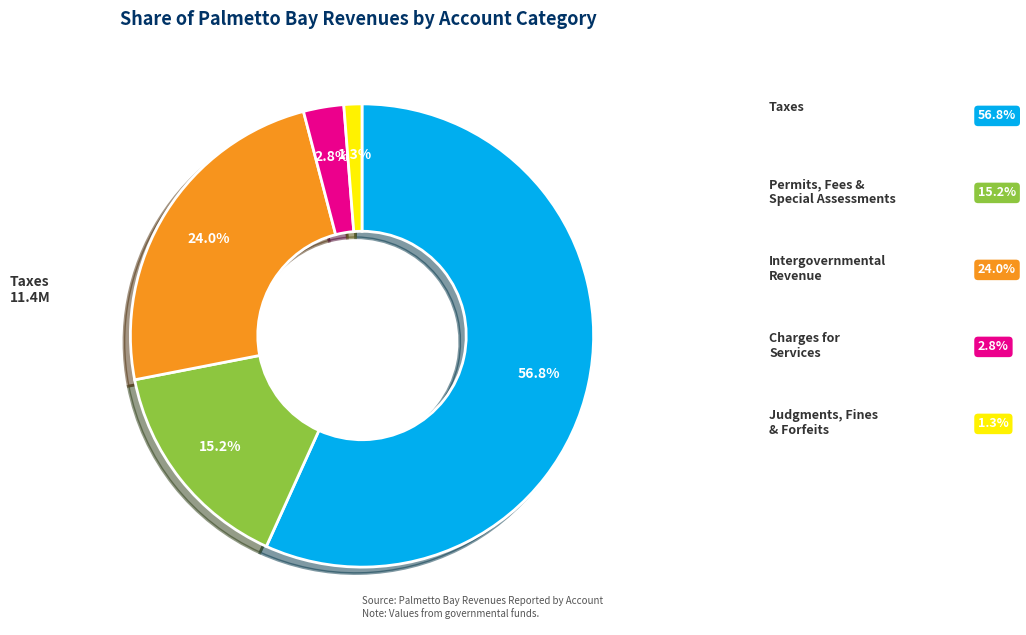

What is the majority slice?

Taxes